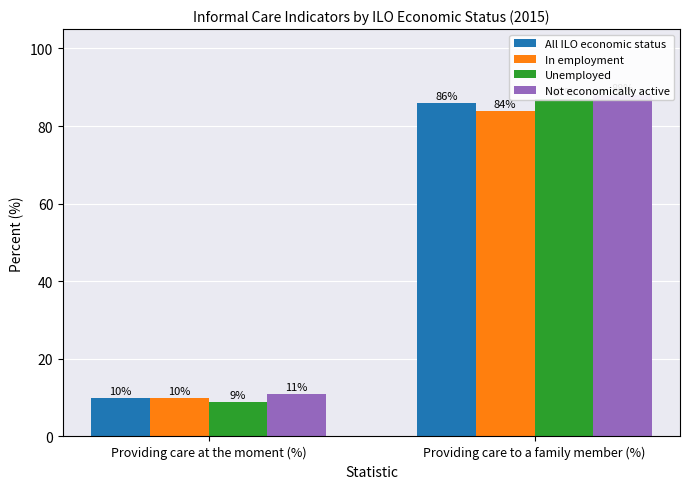

What is the label of the 2nd bar from the right?

Providing care at the moment (%)